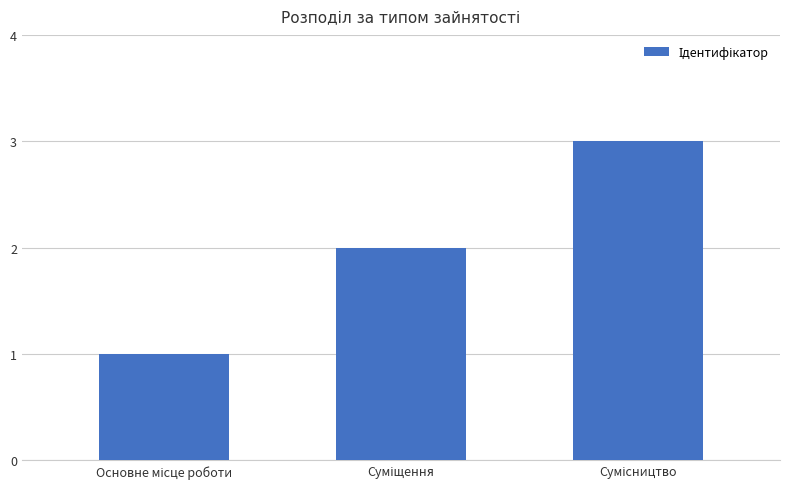

What is the maximum value shown in the chart?

3